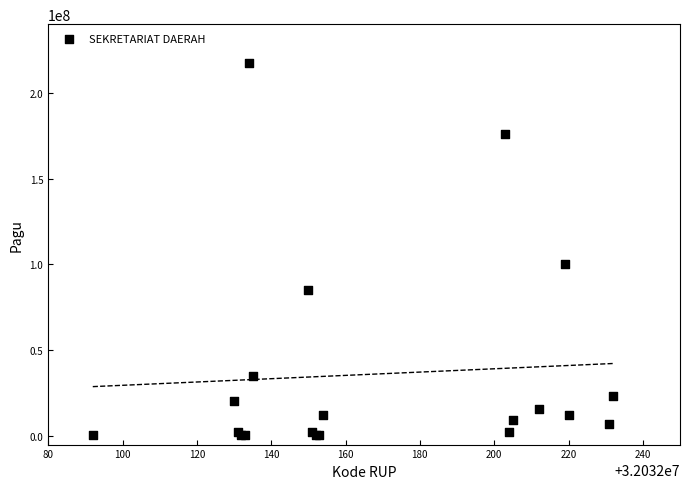

What Y value in the scatter plot is closest to 108800000?

99958000